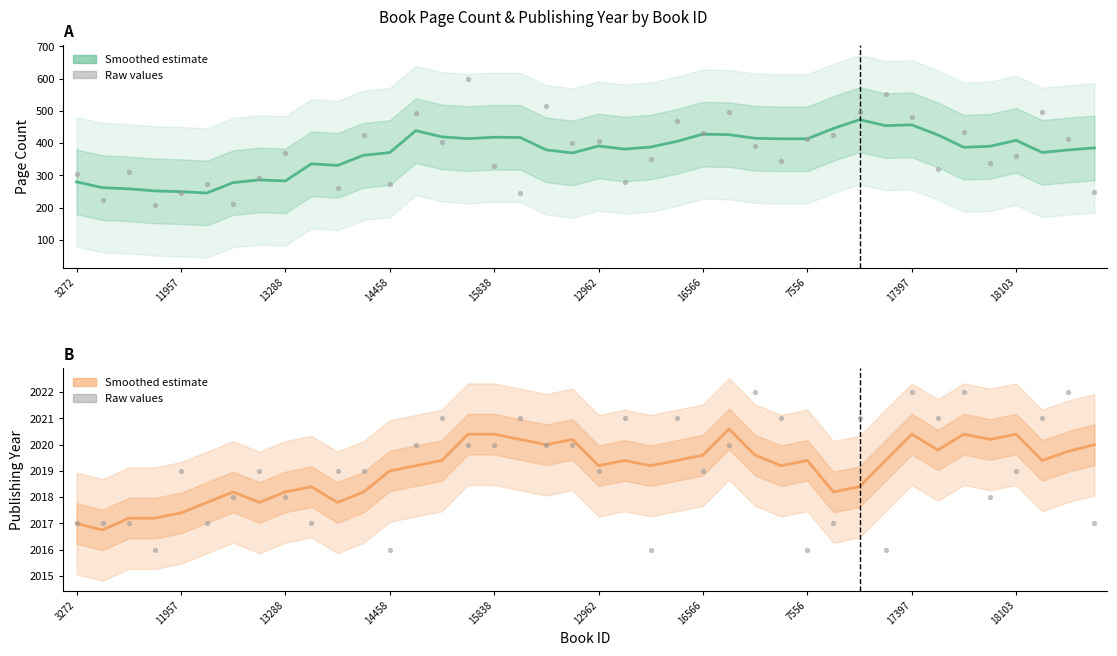

Which series has the largest Y range (max minus min)?

Page Count (raw)